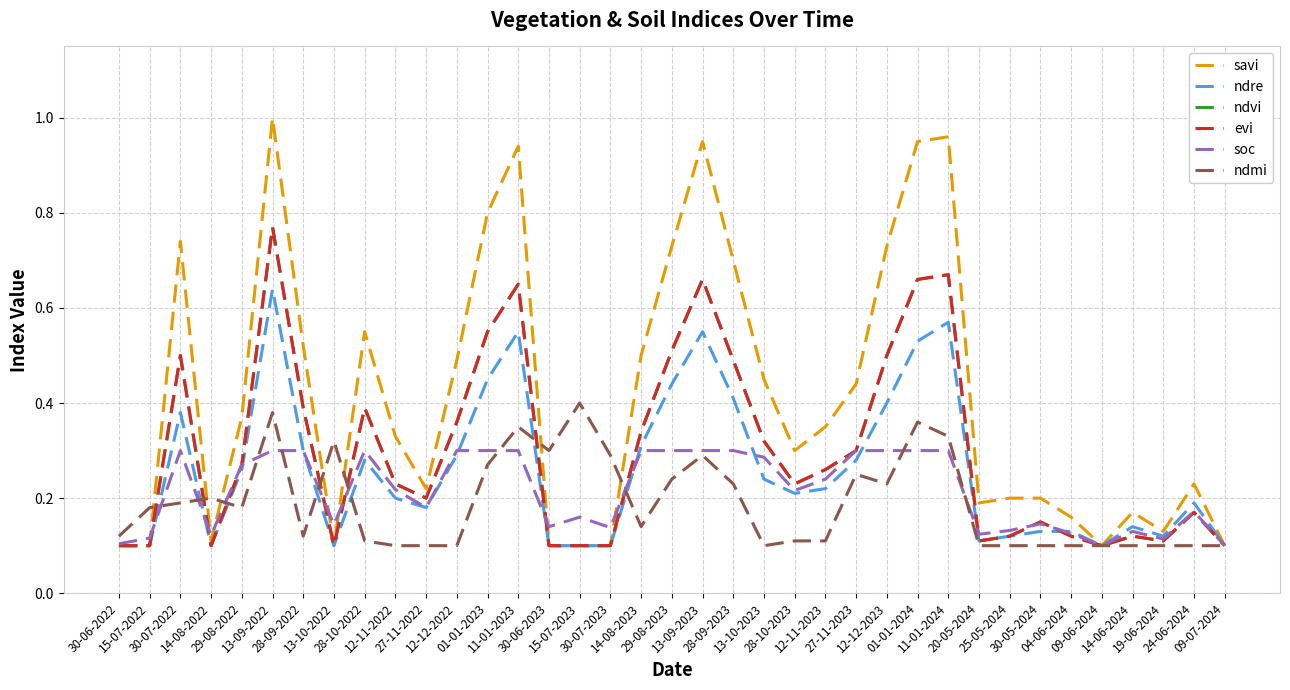

What is the value of the soc point at the 8th from the left?

0.1